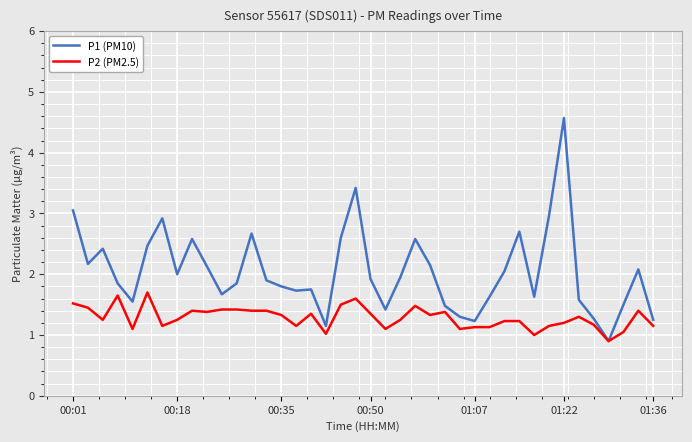

Which series has the largest total across all categories?

P1 (PM10)